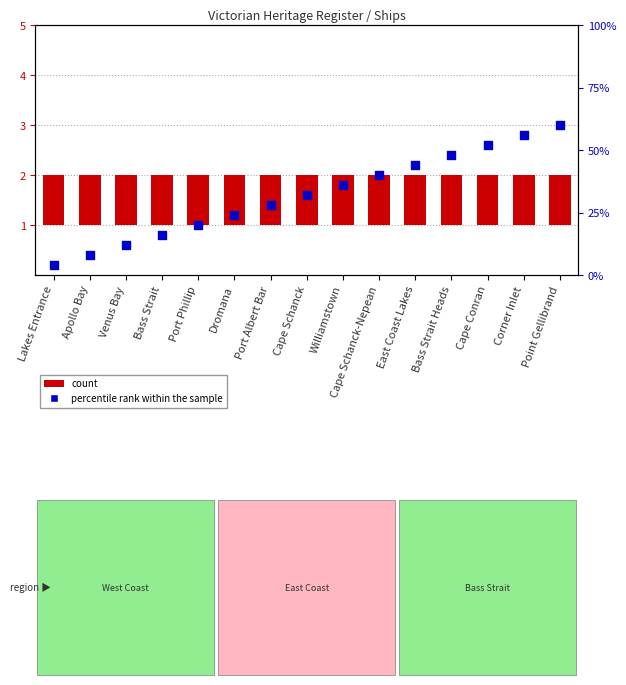

Which series reaches the minimum Y coordinate?

percentile rank within the sample